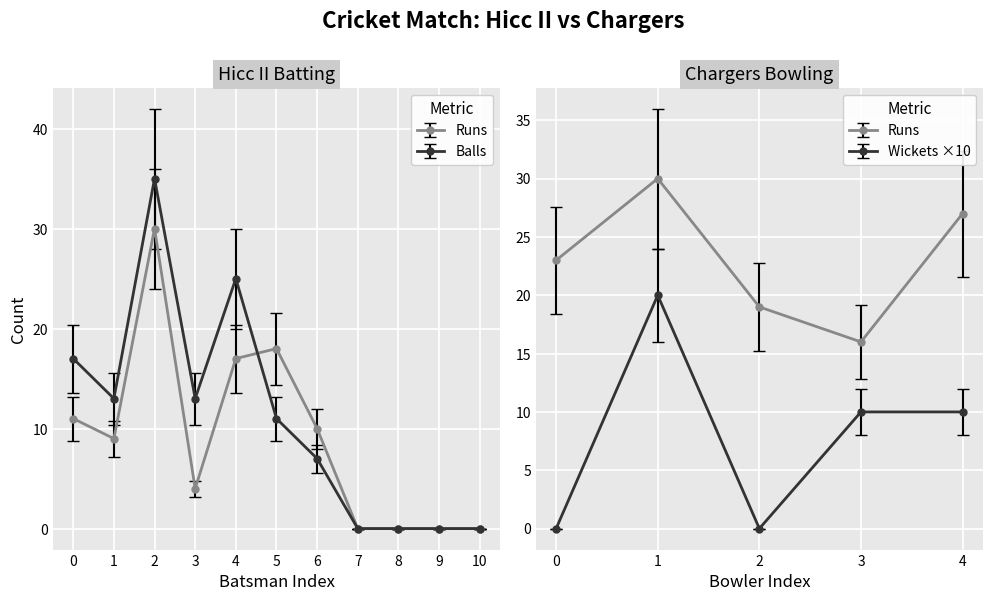

In Hicc II Batsmen Balls, how many points are lower than both neighbors (excluding endpoints)?

2